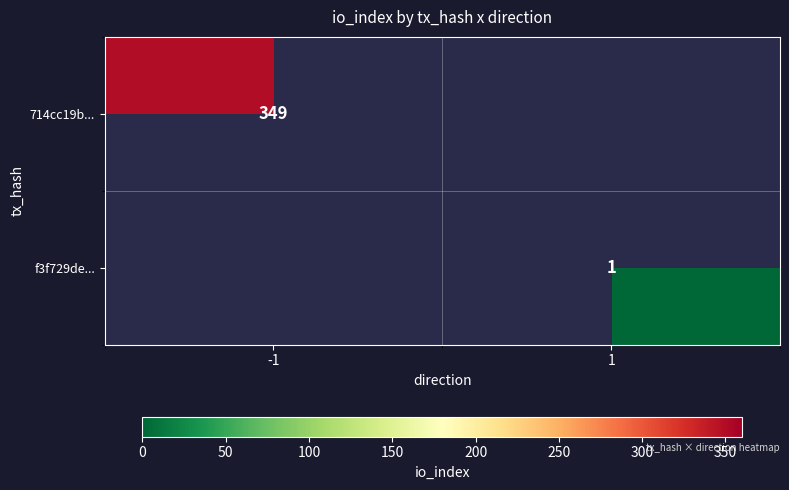

The value of f3f729de... at 1 is 1. True or false?

True